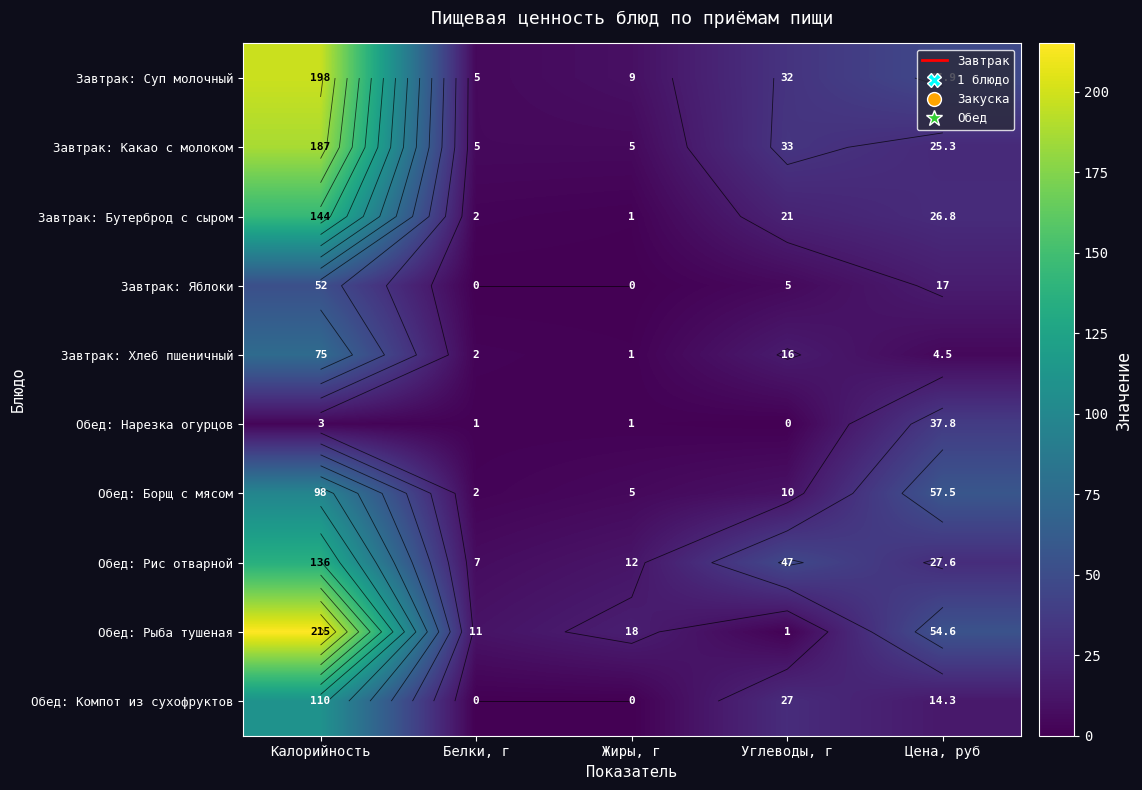

What is the maximum value for Обед: Борщ с мясом?

98.0